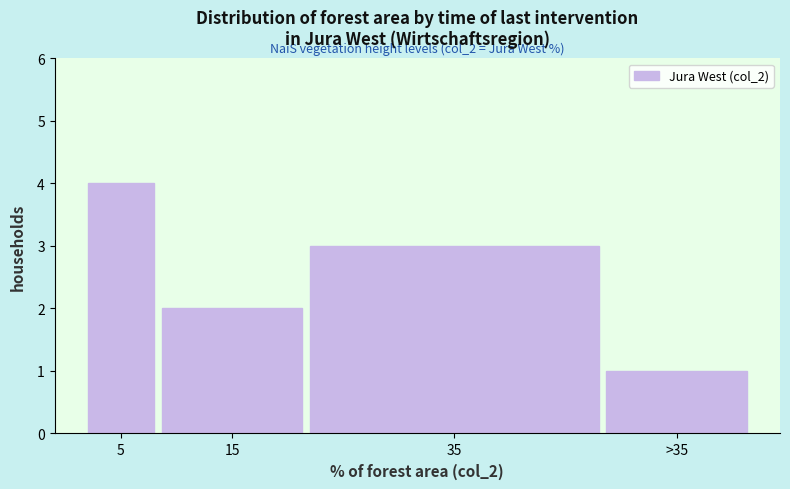

Reading right to left, extract all data points from this chart.

>35=1	35=3	15=2	5=4